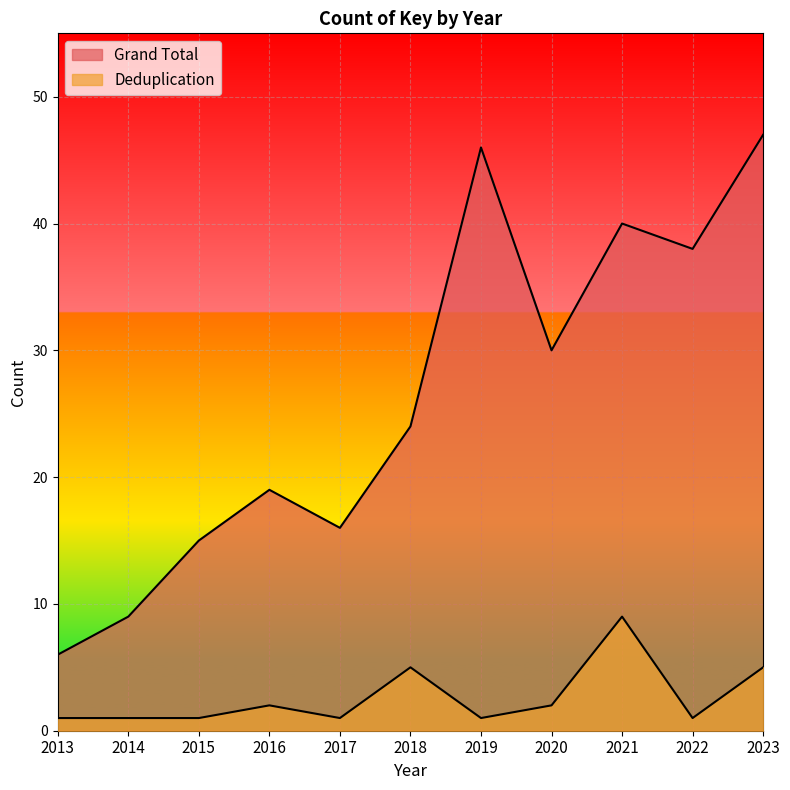

Where is the first local minimum for Grand Total?

2017